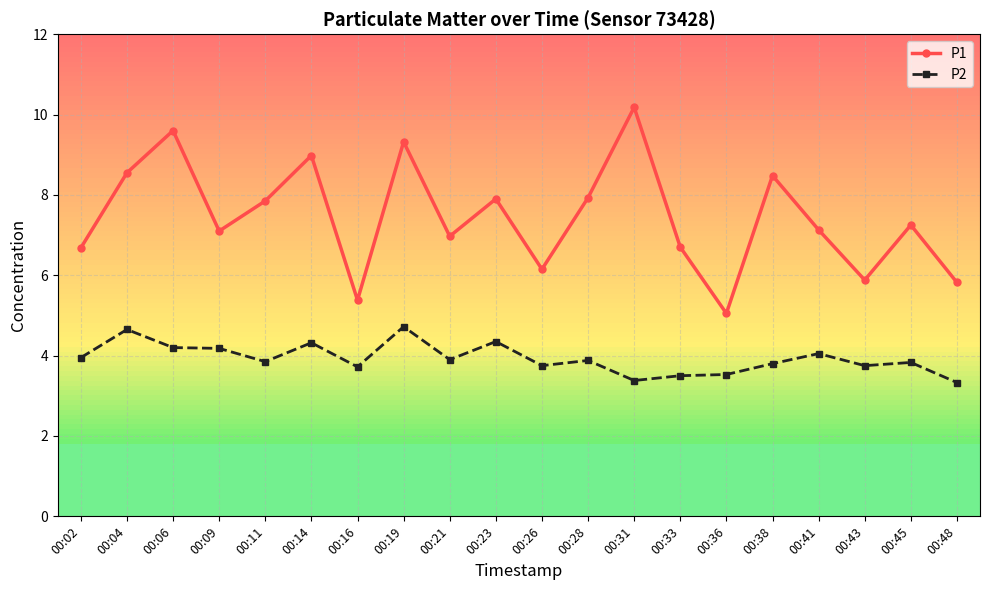

The value of P1 at 00:02 is 6.7. True or false?

True